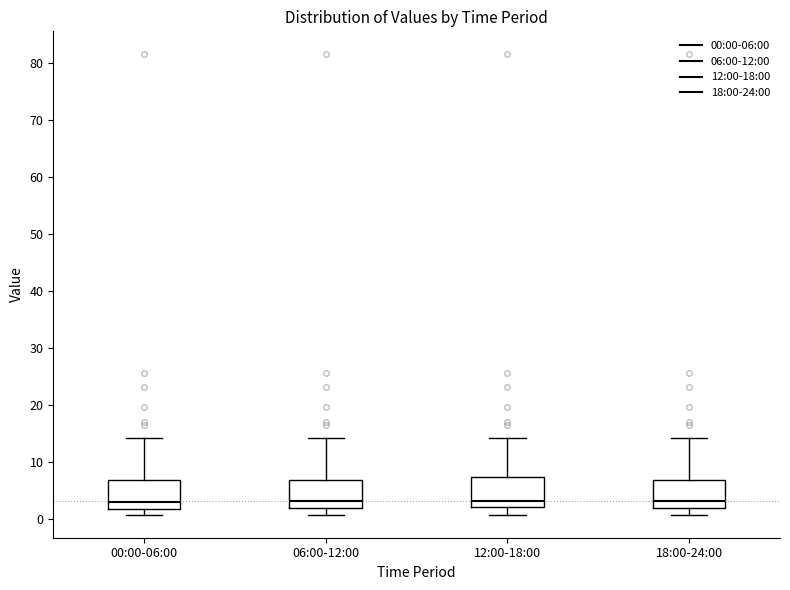

Reading left to right, transcribe this box plot: for each box, give where its median line is, the range the box spans, and where its two whiskers end, as read against the y-axis. The values are not printed on the chart, so give them approximately, as read against the axis.

00:00-06:00: median 3, box 2 to 7, whiskers 1 to 14
06:00-12:00: median 3, box 2 to 7, whiskers 1 to 14
12:00-18:00: median 3, box 2 to 7, whiskers 1 to 14
18:00-24:00: median 3, box 2 to 7, whiskers 1 to 14